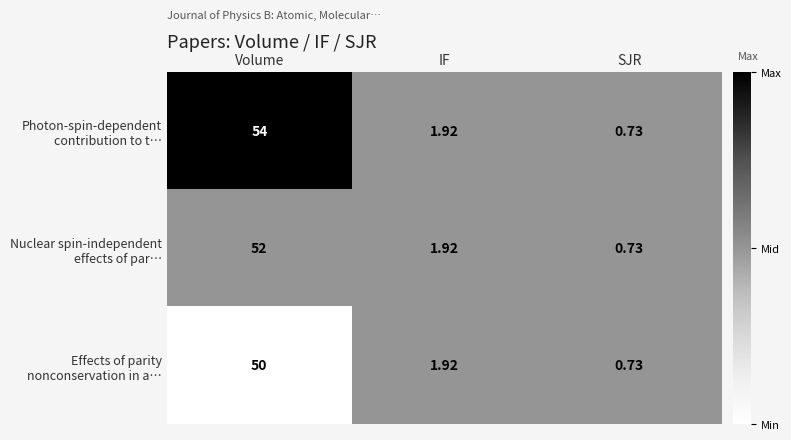

At which category is the sum across all series the highest?

Volume